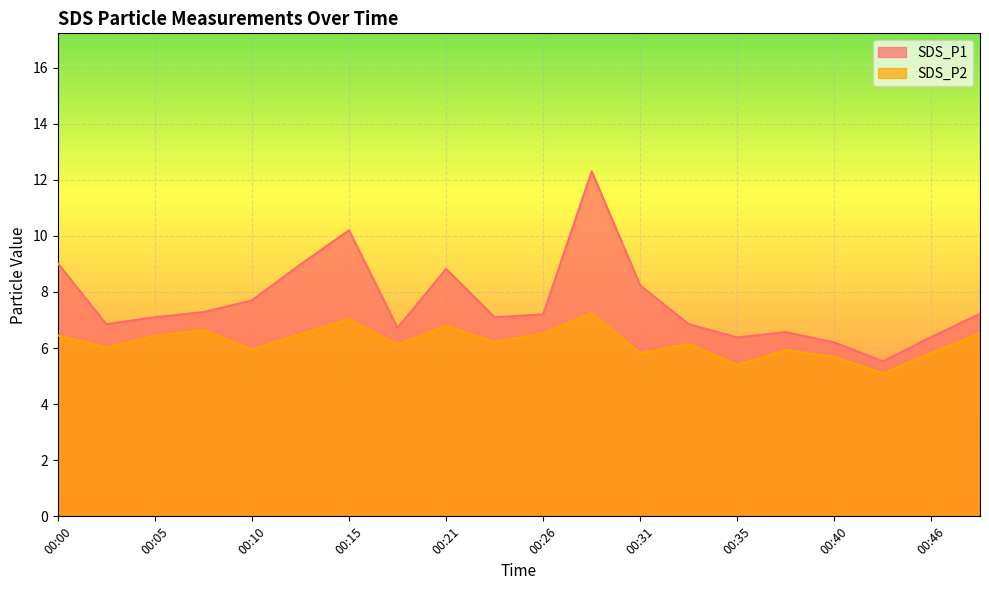

Rank the series by their average value, from lowest to highest.

SDS_P2, SDS_P1